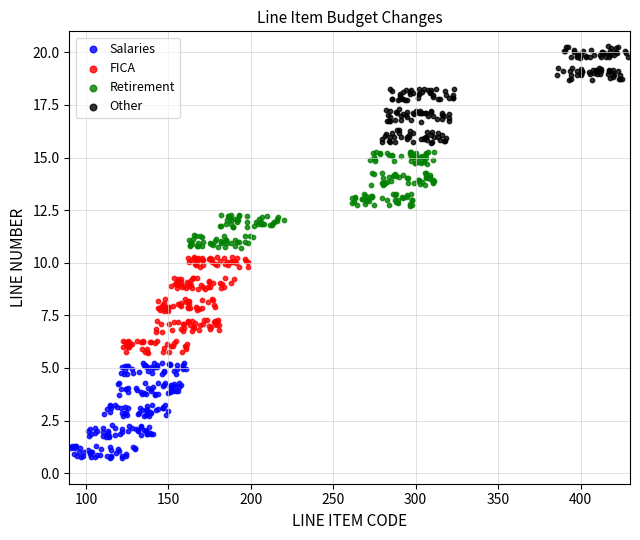

Which series reaches the maximum Y coordinate?

Other